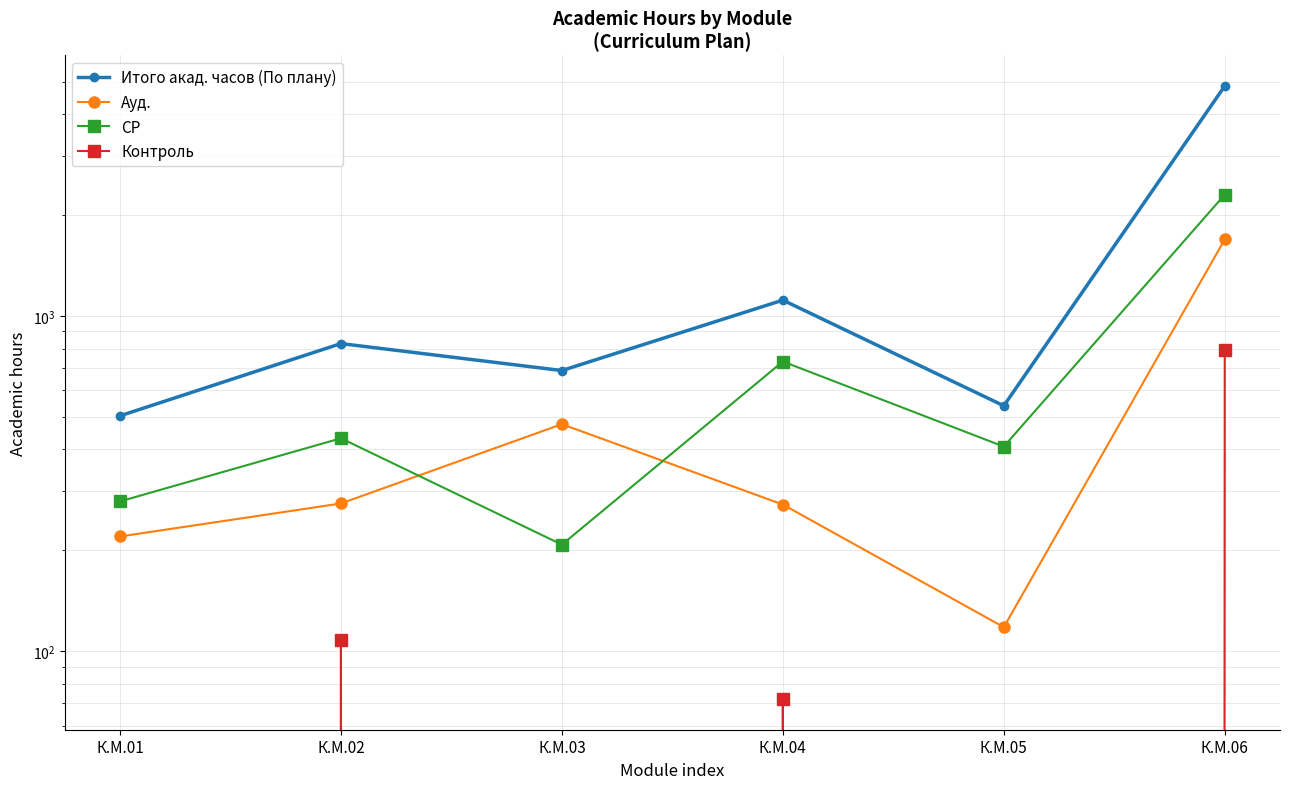

Which series ends up on top after the final intersection of СР and Ауд.?

СР